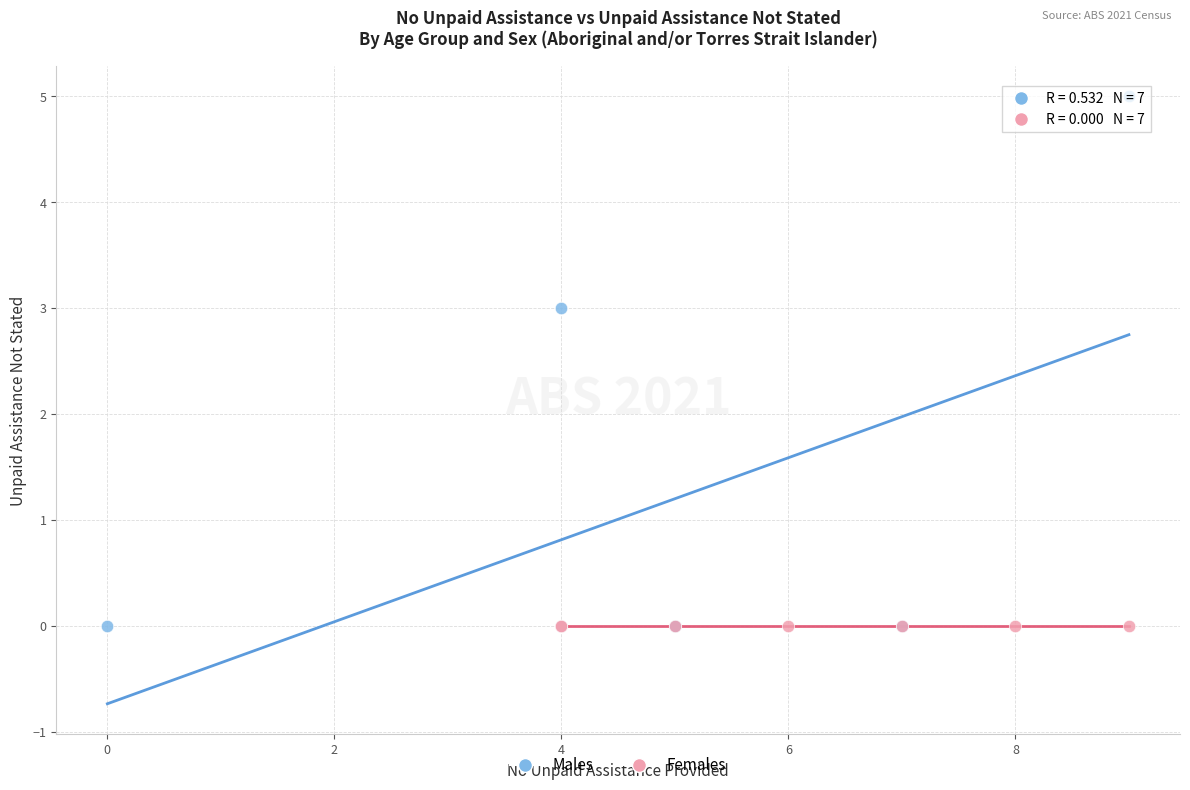

Which series contains the highest Y value?

Males